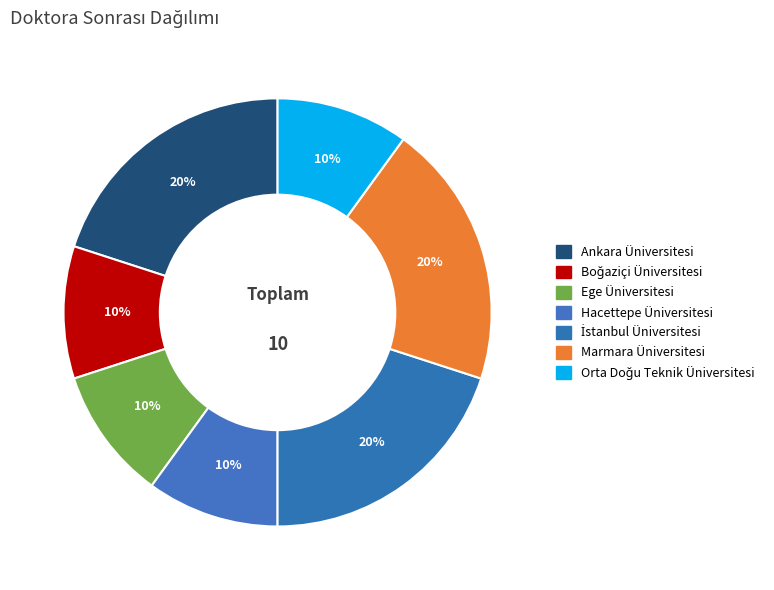

Combined, what portion of the pie is Orta Doğu Teknik Üniversitesi and Ege Üniversitesi?

20.0%